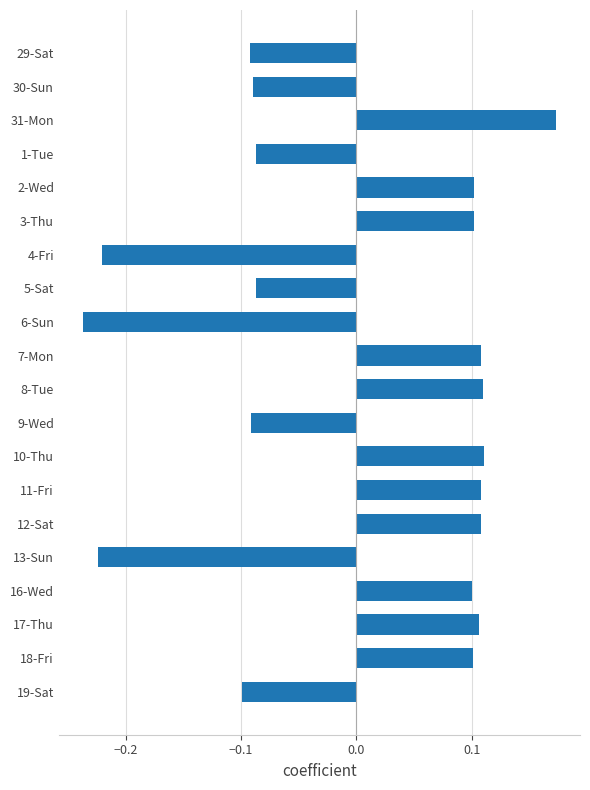

What is the difference between the maximum and minimum values?

0.4